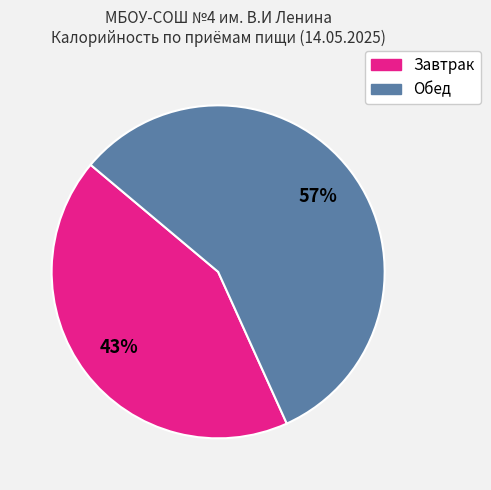

Does any single category account for the majority?

Yes